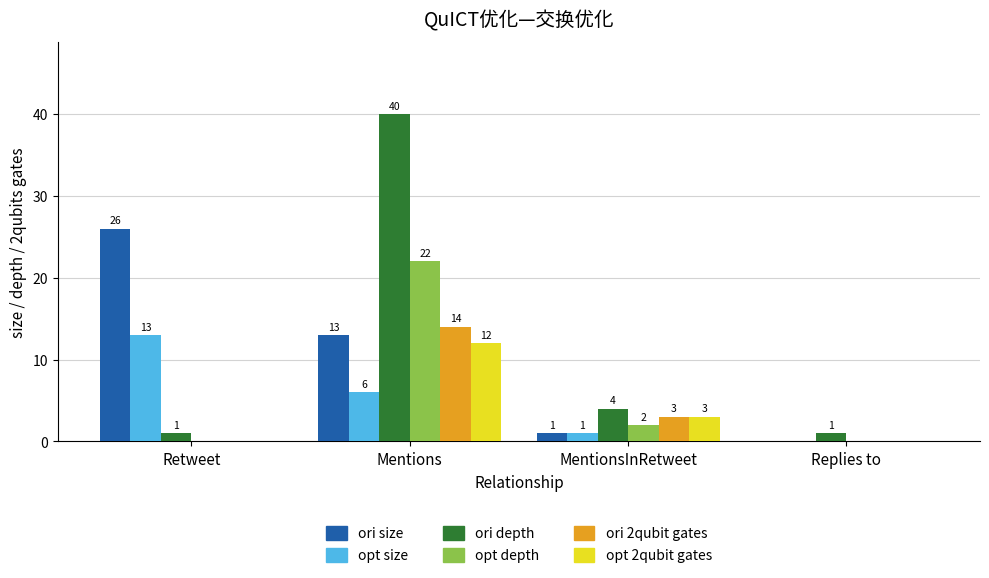

Reading left to right, what are all the values shown in this chart?

ori size: Retweet=26	Mentions=13	MentionsInRetweet=1	Replies to=0
opt size: Retweet=13	Mentions=6	MentionsInRetweet=1	Replies to=0
ori depth: Retweet=1	Mentions=40	MentionsInRetweet=4	Replies to=1
opt depth: Retweet=0	Mentions=22	MentionsInRetweet=2	Replies to=0
ori 2qubit gates: Retweet=0	Mentions=14	MentionsInRetweet=3	Replies to=0
opt 2qubit gates: Retweet=0	Mentions=12	MentionsInRetweet=3	Replies to=0